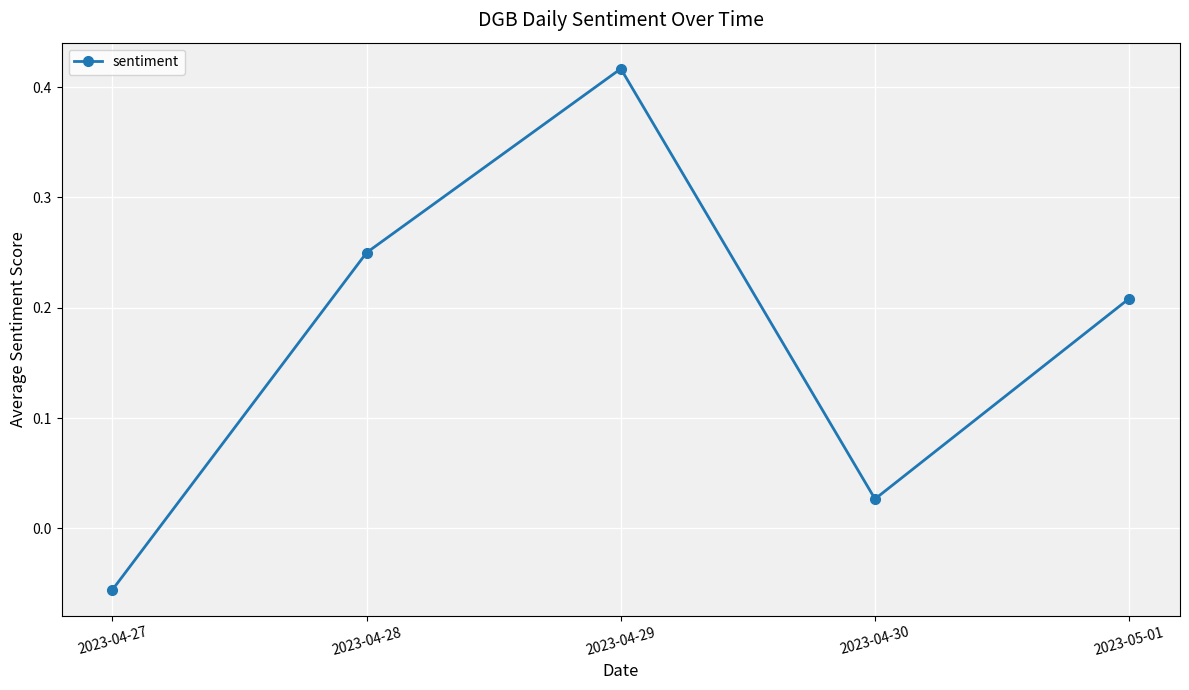

At which category does the chart reach its peak across all series?

2023-04-29